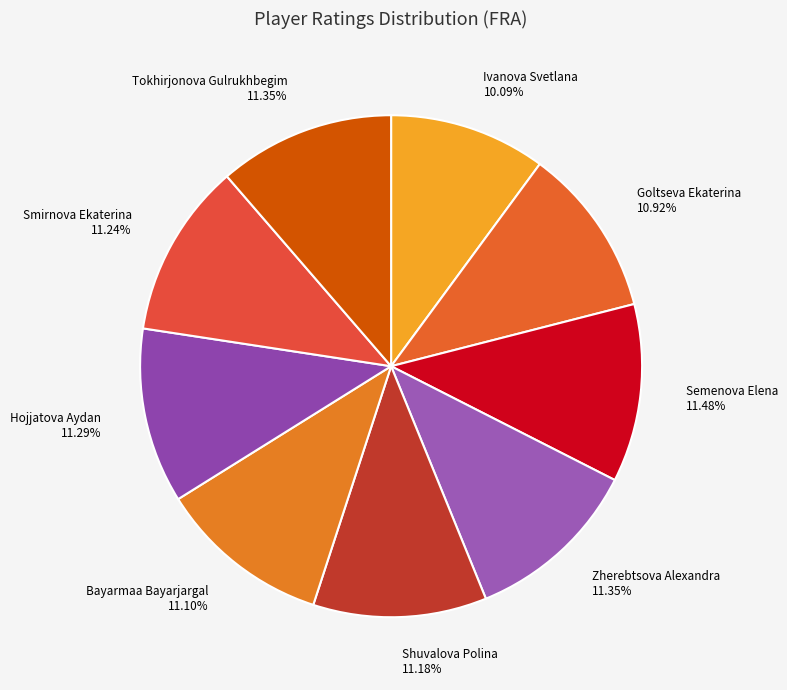

Is the sum of Goltseva Ekaterina and Zherebtsova Alexandra greater than half?

No